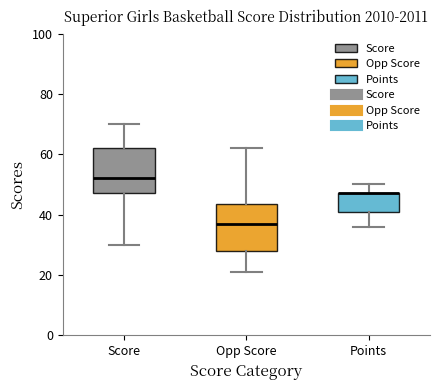

Reading left to right, read every box against the y-axis: the position of its median line, the range the box covers, and the ends of its whiskers. The values are not printed on the chart, so give them approximately, as read against the axis.

Score: median 52, box 48 to 62, whiskers 30 to 70
Opp Score: median 38, box 28 to 44, whiskers 22 to 62
Points: median 48 (drawn on the box's upper edge), box 42 to 48, whiskers 36 to 50